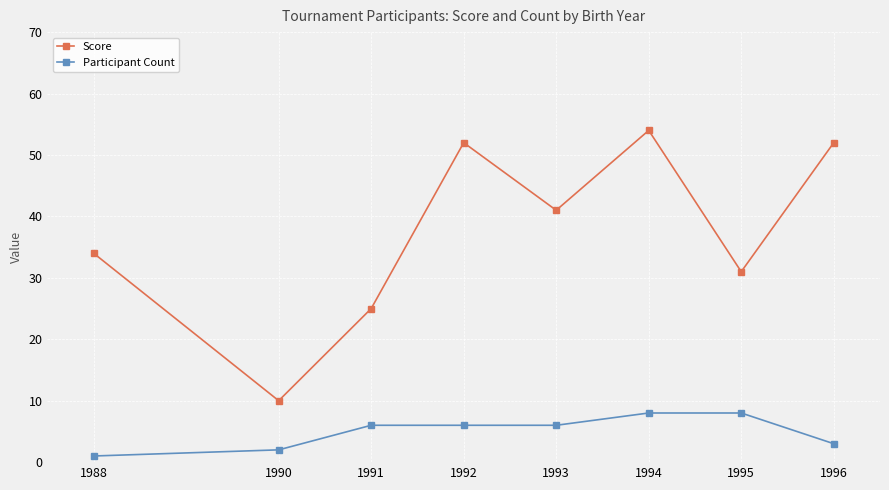

Reading left to right, extract all data points from this chart.

Score: 34	10	25	52	41	54	31	52
Participant Count: 1	2	6	6	6	8	8	3